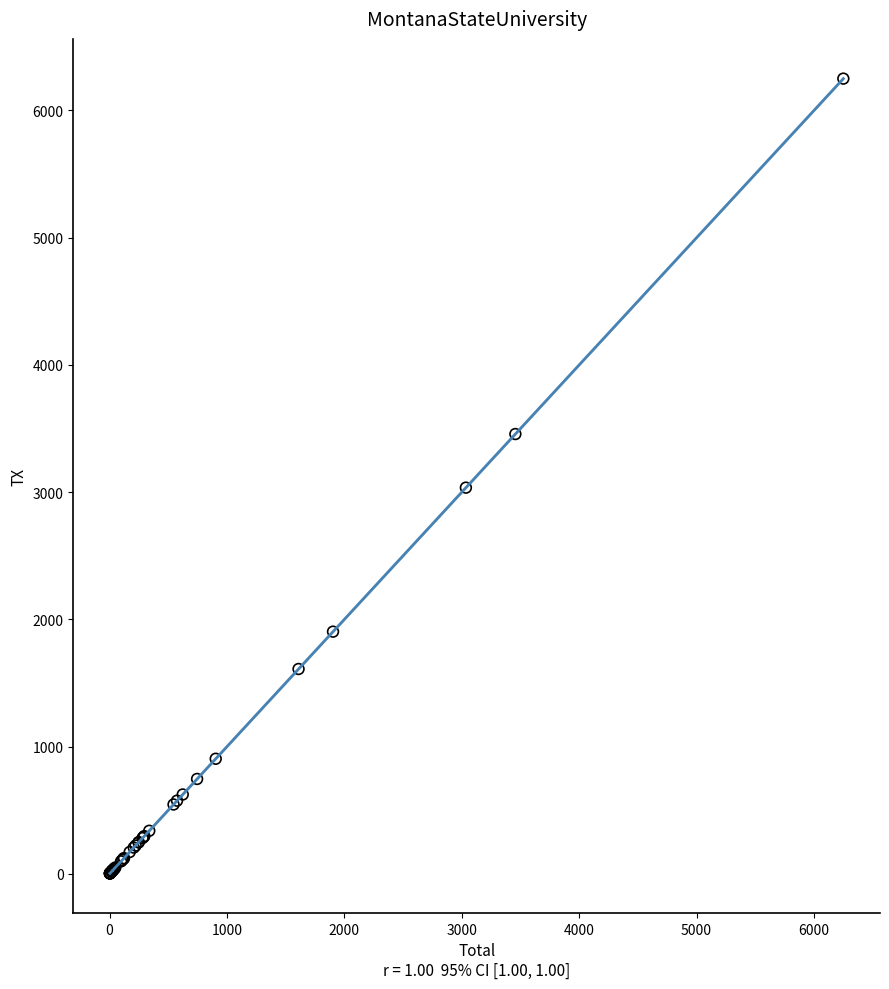

What Y value in the scatter plot is closest to 3126?

3035.1